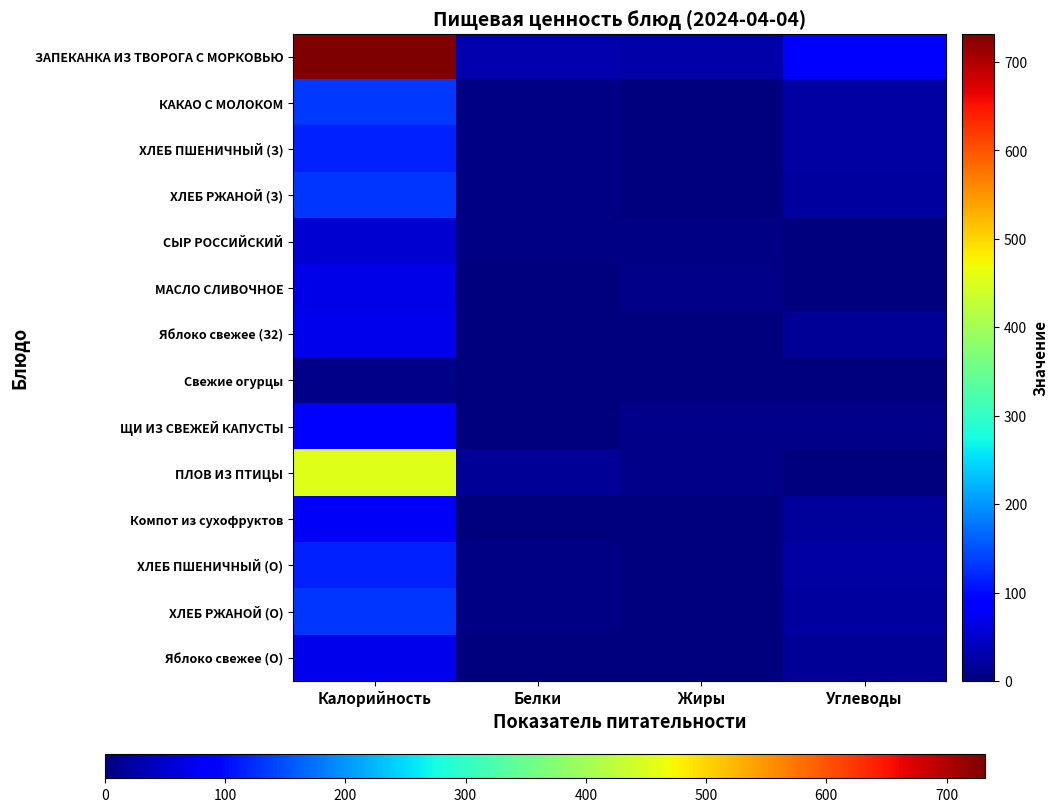

Where is ХЛЕБ ПШЕНИЧНЫЙ (З) nearest to the value 58?

Углеводы